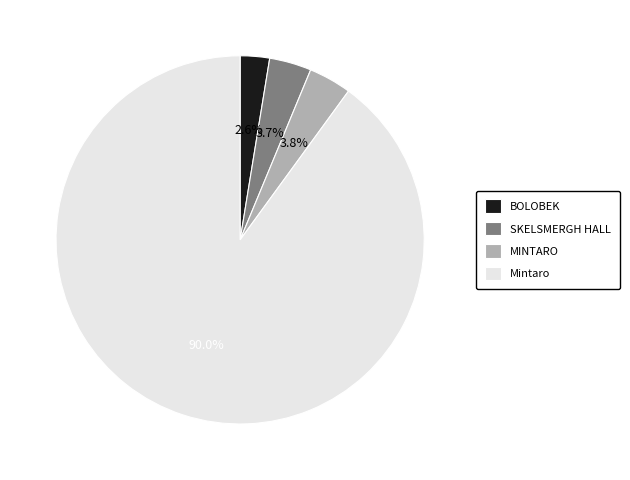

To the nearest percent, what is the combined percentage of SKELSMERGH HALL and MINTARO?

7%